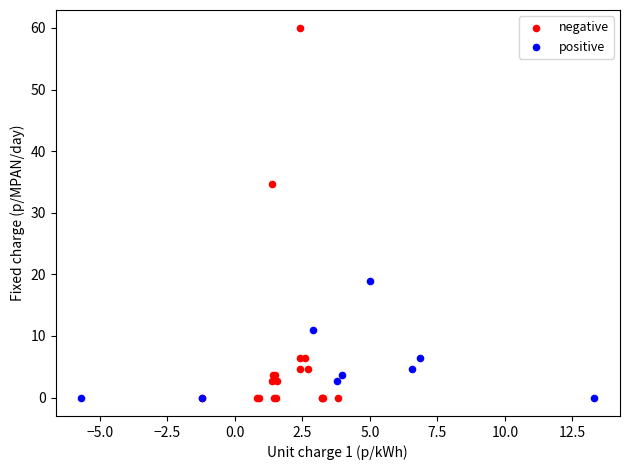

Which series reaches the maximum Y coordinate?

negative